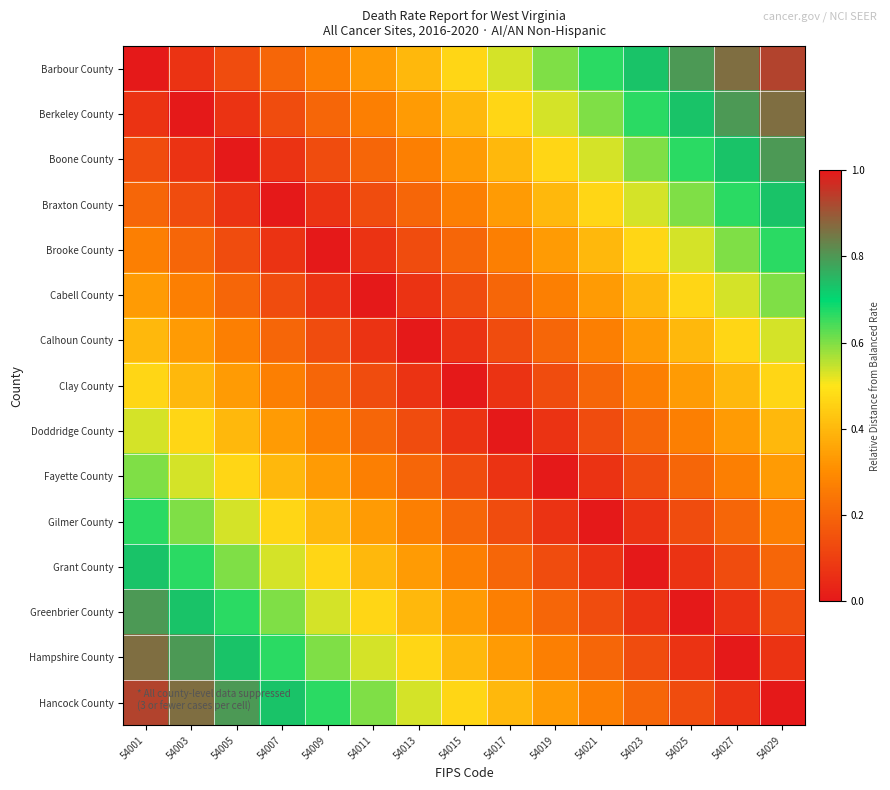

Reading left to right, extract all data points from this chart.

Barbour County: 54001=0.0	54003=0.1	54005=0.1	54007=0.2	54009=0.3	54011=0.3	54013=0.4	54015=0.5	54017=0.5	54019=0.6	54021=0.7	54023=0.7	54025=0.8	54027=0.9	54029=0.9
Berkeley County: 54001=0.1	54003=0.0	54005=0.1	54007=0.1	54009=0.2	54011=0.3	54013=0.3	54015=0.4	54017=0.5	54019=0.5	54021=0.6	54023=0.7	54025=0.7	54027=0.8	54029=0.9
Boone County: 54001=0.1	54003=0.1	54005=0.0	54007=0.1	54009=0.1	54011=0.2	54013=0.3	54015=0.3	54017=0.4	54019=0.5	54021=0.5	54023=0.6	54025=0.7	54027=0.7	54029=0.8
Braxton County: 54001=0.2	54003=0.1	54005=0.1	54007=0.0	54009=0.1	54011=0.1	54013=0.2	54015=0.3	54017=0.3	54019=0.4	54021=0.5	54023=0.5	54025=0.6	54027=0.7	54029=0.7
Brooke County: 54001=0.3	54003=0.2	54005=0.1	54007=0.1	54009=0.0	54011=0.1	54013=0.1	54015=0.2	54017=0.3	54019=0.3	54021=0.4	54023=0.5	54025=0.5	54027=0.6	54029=0.7
Cabell County: 54001=0.3	54003=0.3	54005=0.2	54007=0.1	54009=0.1	54011=0.0	54013=0.1	54015=0.1	54017=0.2	54019=0.3	54021=0.3	54023=0.4	54025=0.5	54027=0.5	54029=0.6
Calhoun County: 54001=0.4	54003=0.3	54005=0.3	54007=0.2	54009=0.1	54011=0.1	54013=0.0	54015=0.1	54017=0.1	54019=0.2	54021=0.3	54023=0.3	54025=0.4	54027=0.5	54029=0.5
Clay County: 54001=0.5	54003=0.4	54005=0.3	54007=0.3	54009=0.2	54011=0.1	54013=0.1	54015=0.0	54017=0.1	54019=0.1	54021=0.2	54023=0.3	54025=0.3	54027=0.4	54029=0.5
Doddridge County: 54001=0.5	54003=0.5	54005=0.4	54007=0.3	54009=0.3	54011=0.2	54013=0.1	54015=0.1	54017=0.0	54019=0.1	54021=0.1	54023=0.2	54025=0.3	54027=0.3	54029=0.4
Fayette County: 54001=0.6	54003=0.5	54005=0.5	54007=0.4	54009=0.3	54011=0.3	54013=0.2	54015=0.1	54017=0.1	54019=0.0	54021=0.1	54023=0.1	54025=0.2	54027=0.3	54029=0.3
Gilmer County: 54001=0.7	54003=0.6	54005=0.5	54007=0.5	54009=0.4	54011=0.3	54013=0.3	54015=0.2	54017=0.1	54019=0.1	54021=0.0	54023=0.1	54025=0.1	54027=0.2	54029=0.3
Grant County: 54001=0.7	54003=0.7	54005=0.6	54007=0.5	54009=0.5	54011=0.4	54013=0.3	54015=0.3	54017=0.2	54019=0.1	54021=0.1	54023=0.0	54025=0.1	54027=0.1	54029=0.2
Greenbrier County: 54001=0.8	54003=0.7	54005=0.7	54007=0.6	54009=0.5	54011=0.5	54013=0.4	54015=0.3	54017=0.3	54019=0.2	54021=0.1	54023=0.1	54025=0.0	54027=0.1	54029=0.1
Hampshire County: 54001=0.9	54003=0.8	54005=0.7	54007=0.7	54009=0.6	54011=0.5	54013=0.5	54015=0.4	54017=0.3	54019=0.3	54021=0.2	54023=0.1	54025=0.1	54027=0.0	54029=0.1
Hancock County: 54001=0.9	54003=0.9	54005=0.8	54007=0.7	54009=0.7	54011=0.6	54013=0.5	54015=0.5	54017=0.4	54019=0.3	54021=0.3	54023=0.2	54025=0.1	54027=0.1	54029=0.0